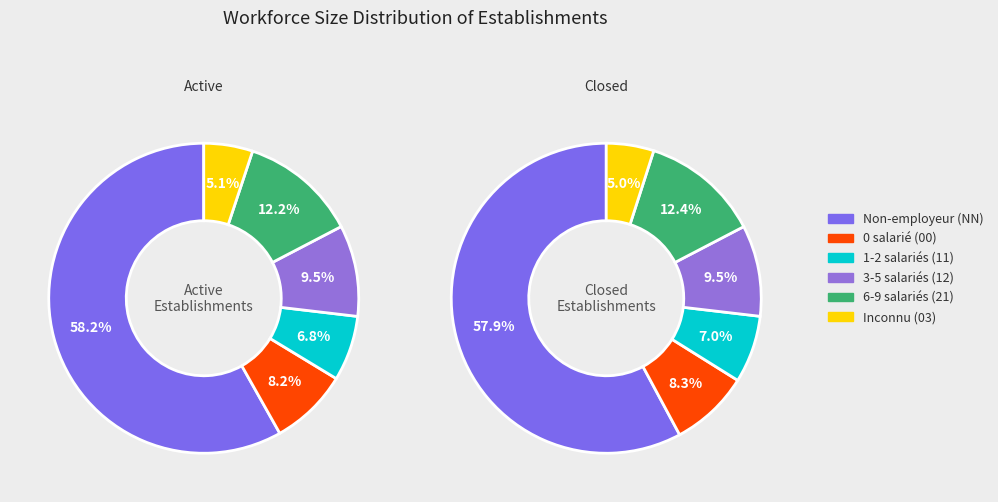

The 11 slice represents 20% of the pie. True or false?

False